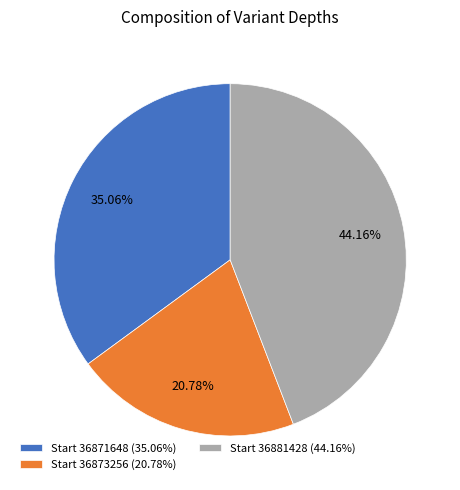

Is the sum of Start 36881428 (44.16%) and Start 36871648 (35.06%) greater than half?

Yes